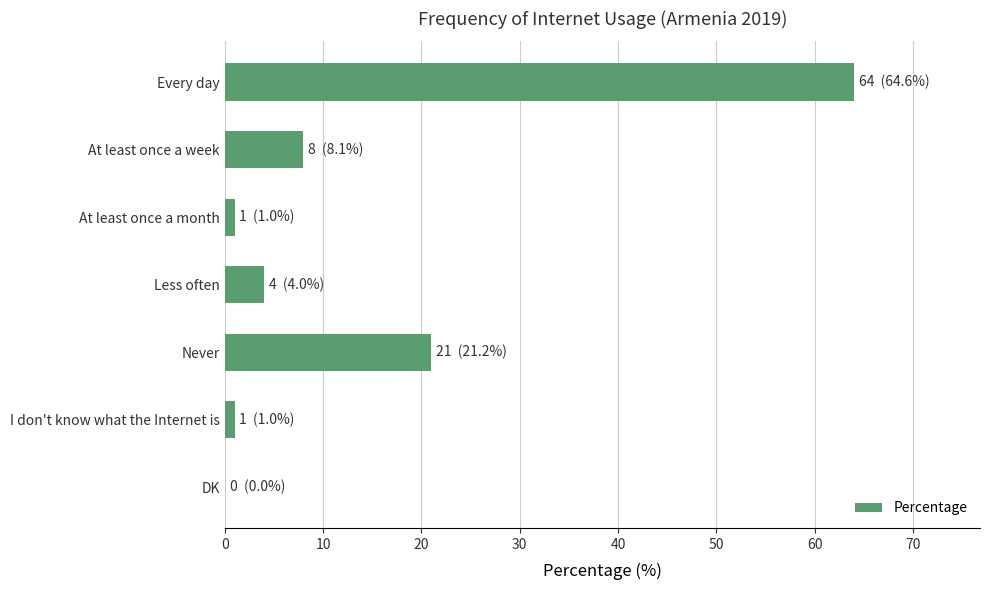

What is the sum of all values?

99